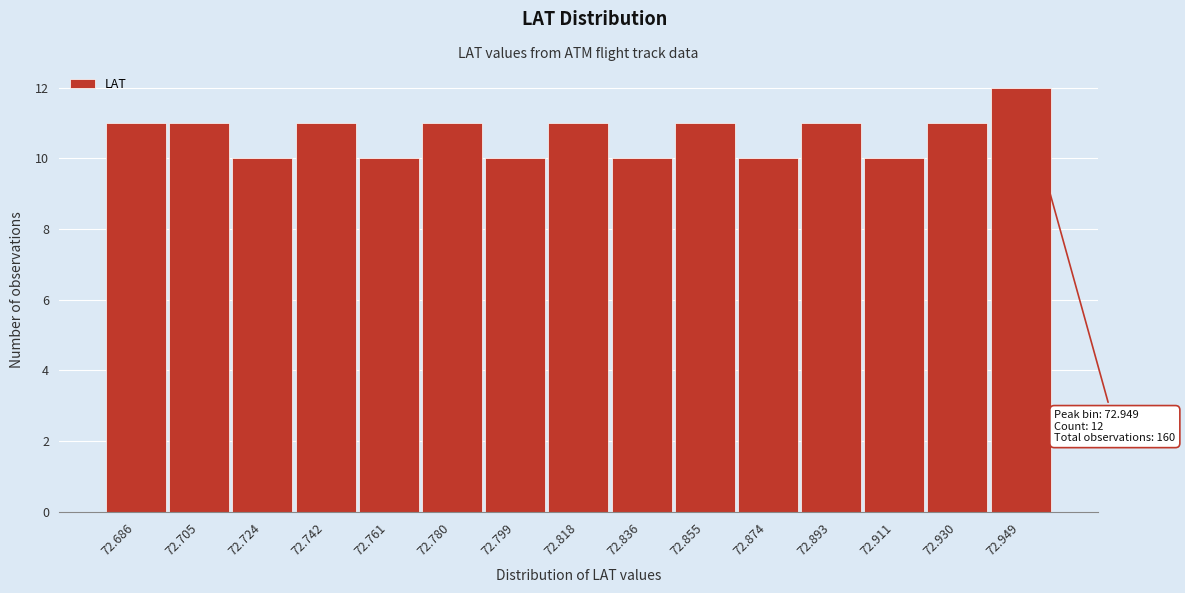

Which range on the x-axis has the tallest bar?

72.940 to 72.958